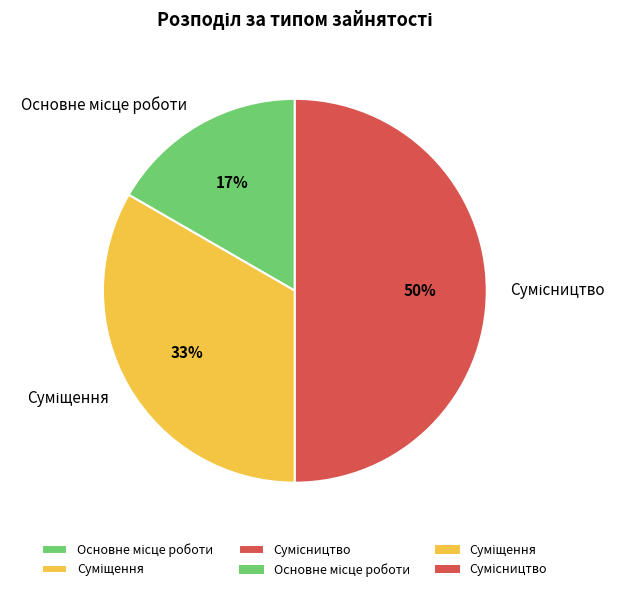

To the nearest percent, what is the average slice percentage?

33%